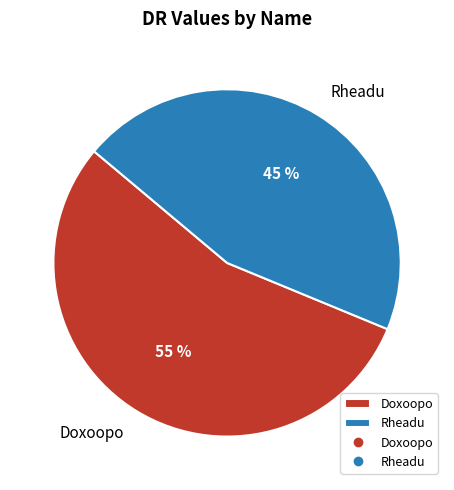

Count the number of slices in the pie.

2